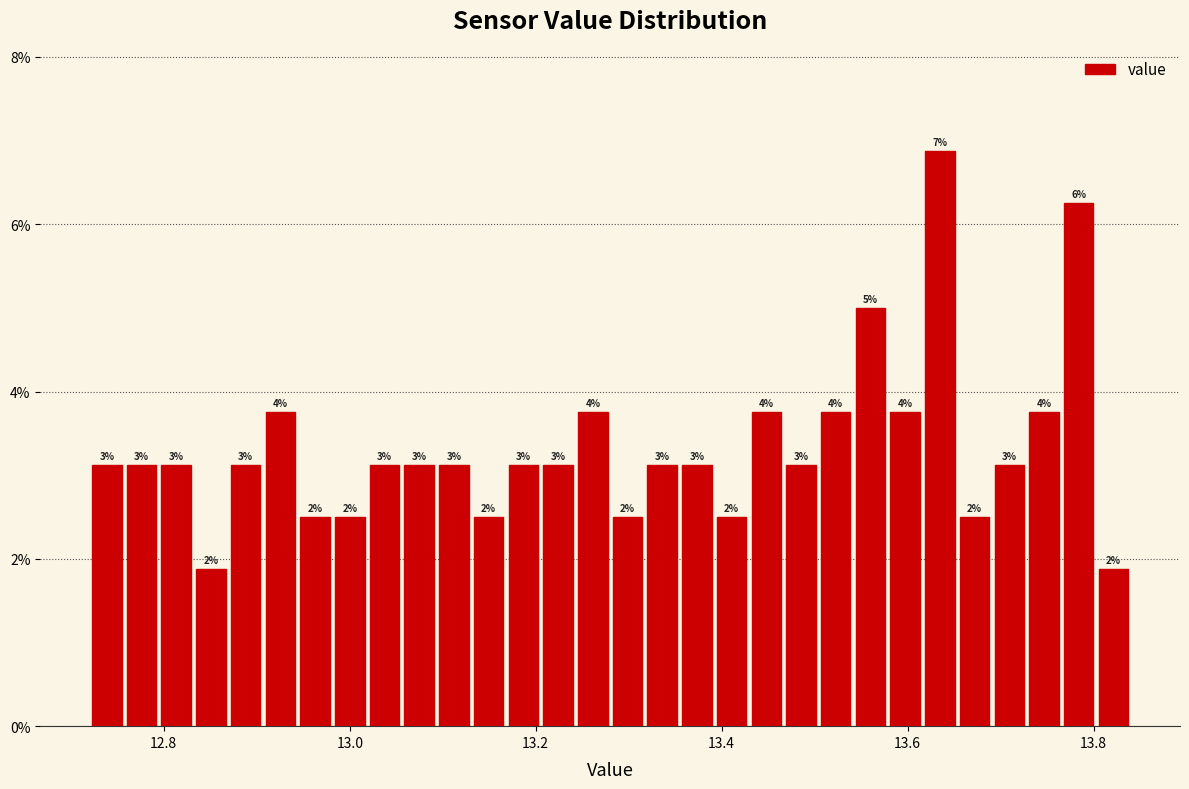

Read against the x-axis, roughly where is the centre of the tallest bar?

13.64